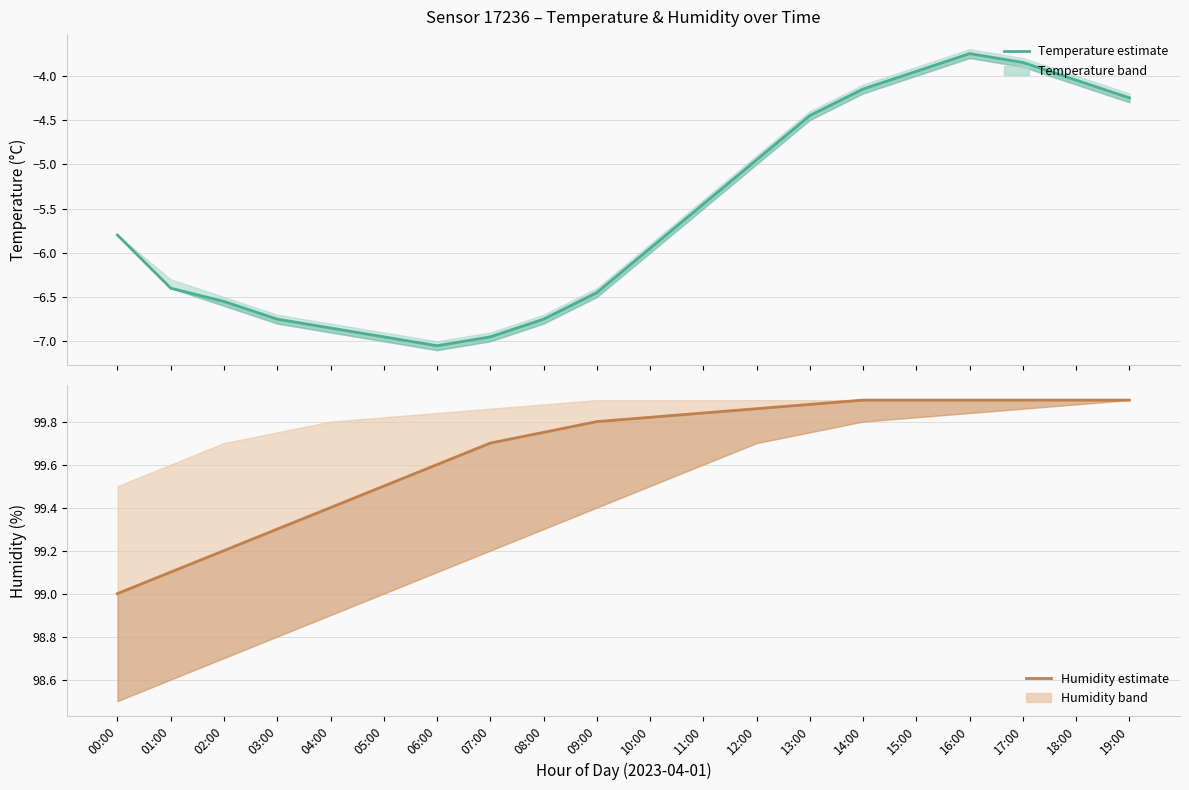

What is the smallest value displayed?

-7.0